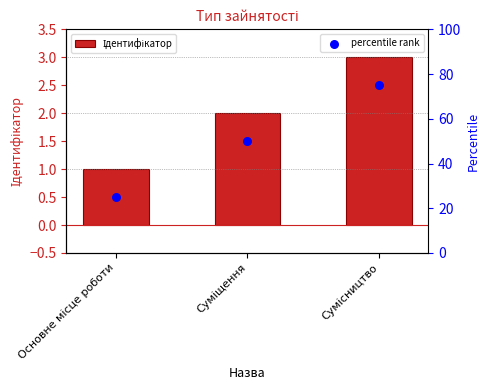

What is the total value across all series at Сумісництво?

78